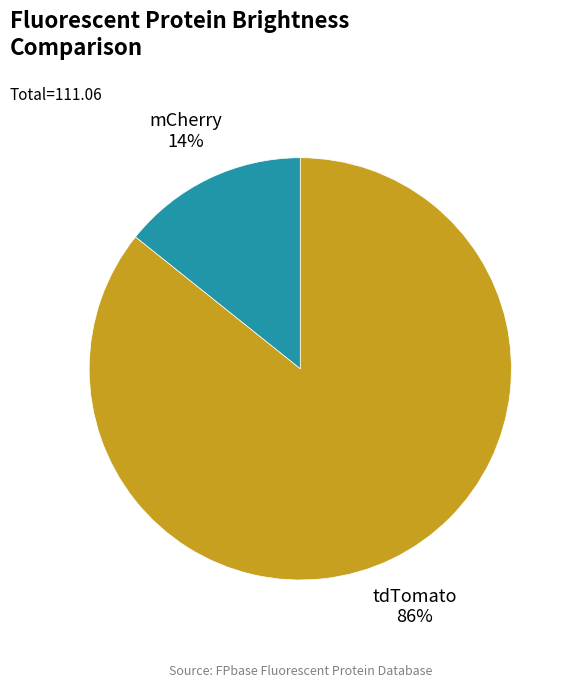

To the nearest percent, what portion does mCherry represent?

14%